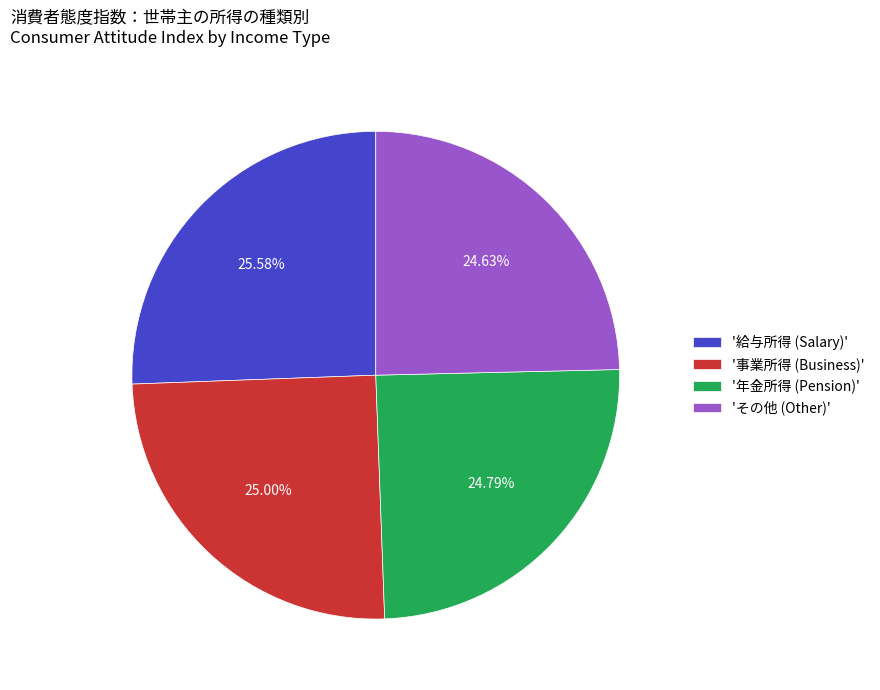

What is the ratio of the value at 'その他 (Other)' to the value at '事業所得 (Business)'?

1.0